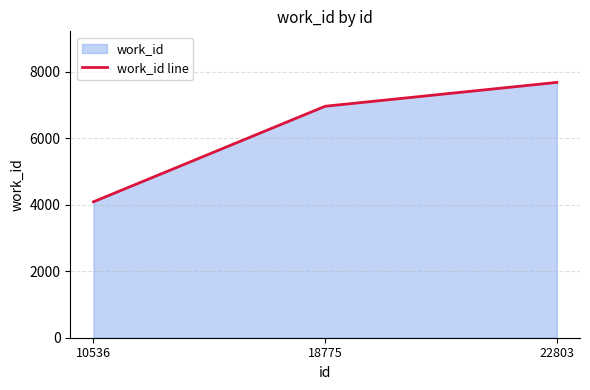

Reading left to right, extract all data points from this chart.

10536=4090	18775=6964	22803=7682